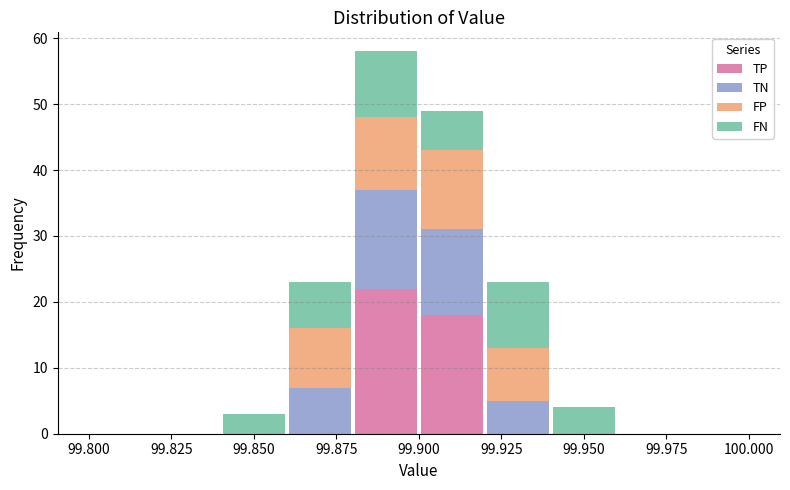

Reading left to right, list every stacked bar in this chart as the range it spans on the x-axis followed by its total height. The values are not printed on the chart, so give them approximately, as read against the axis.

99.80 to 99.82: 0
99.82 to 99.84: 0
99.84 to 99.86: 3
99.86 to 99.88: 23
99.88 to 99.90: 58
99.90 to 99.92: 49
99.92 to 99.94: 23
99.94 to 99.96: 4
99.96 to 99.98: 0
99.98 to 100.00: 0